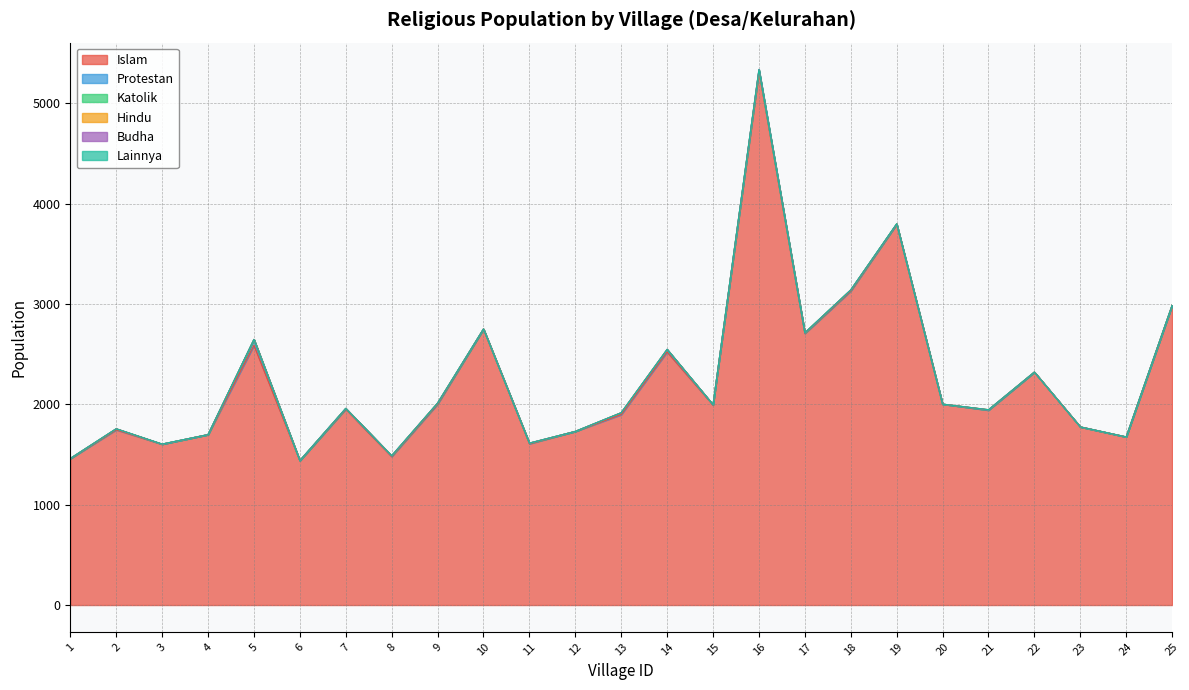

True or false: Budha has a value of -4 at 19.

False